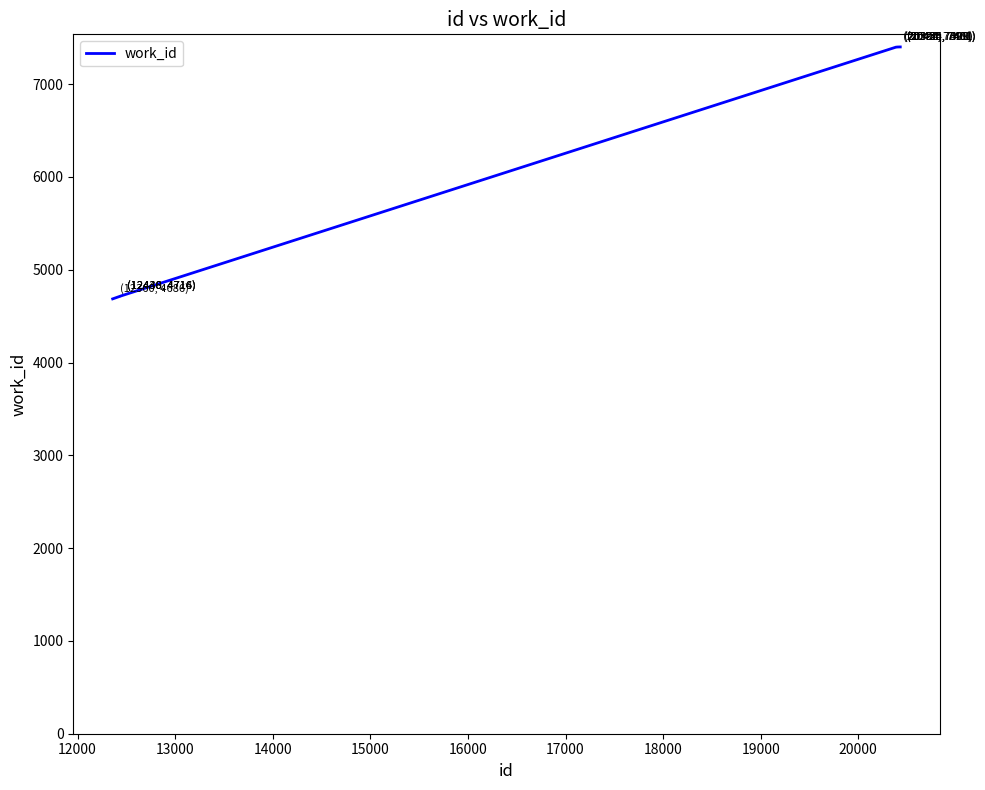

What is the smallest value displayed?

4686